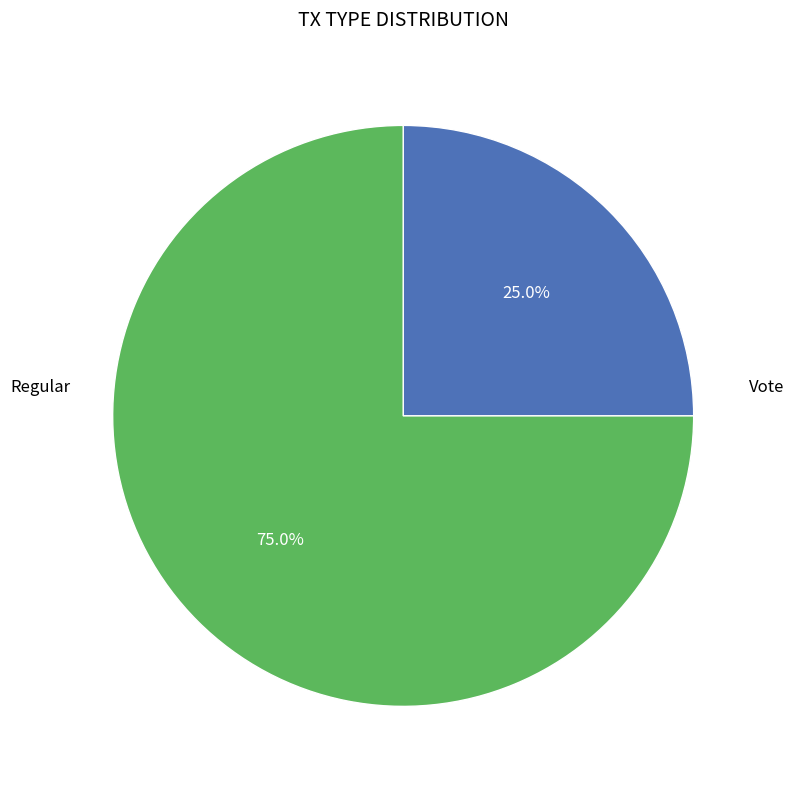

Is there any slice that represents more than half of the pie?

Yes